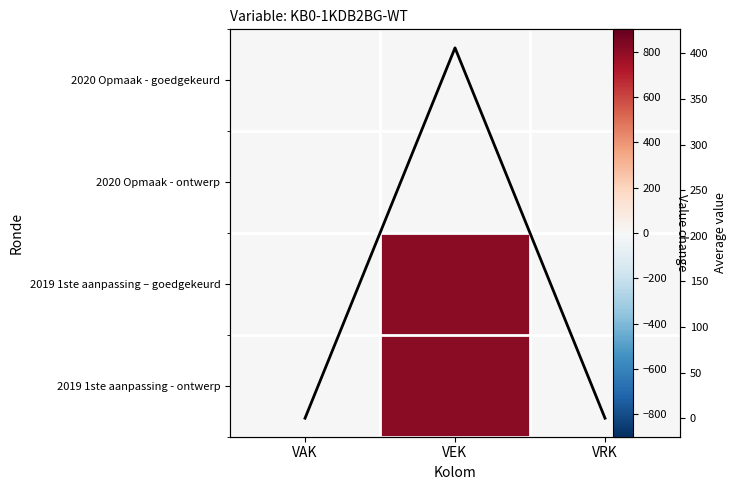

Rank the series by their maximum value, from highest to lowest.

2019 1ste aanpassing – goedgekeurd, 2019 1ste aanpassing - ontwerp, Column mean, 2020 Opmaak - goedgekeurd, 2020 Opmaak - ontwerp